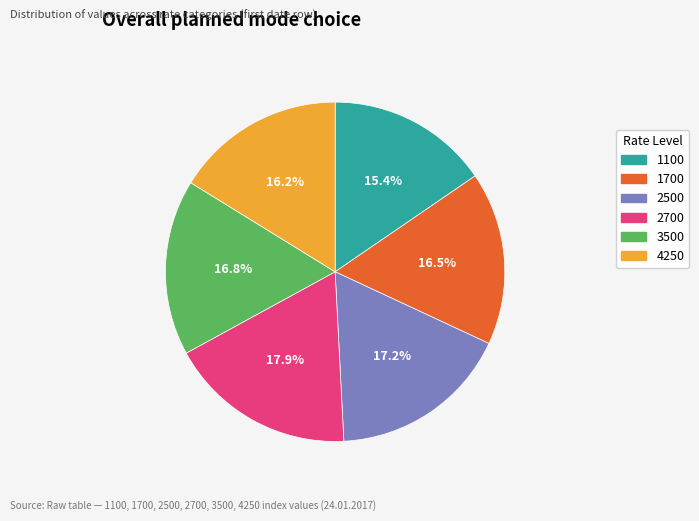

Between 2700 and 1700, which is larger?

2700